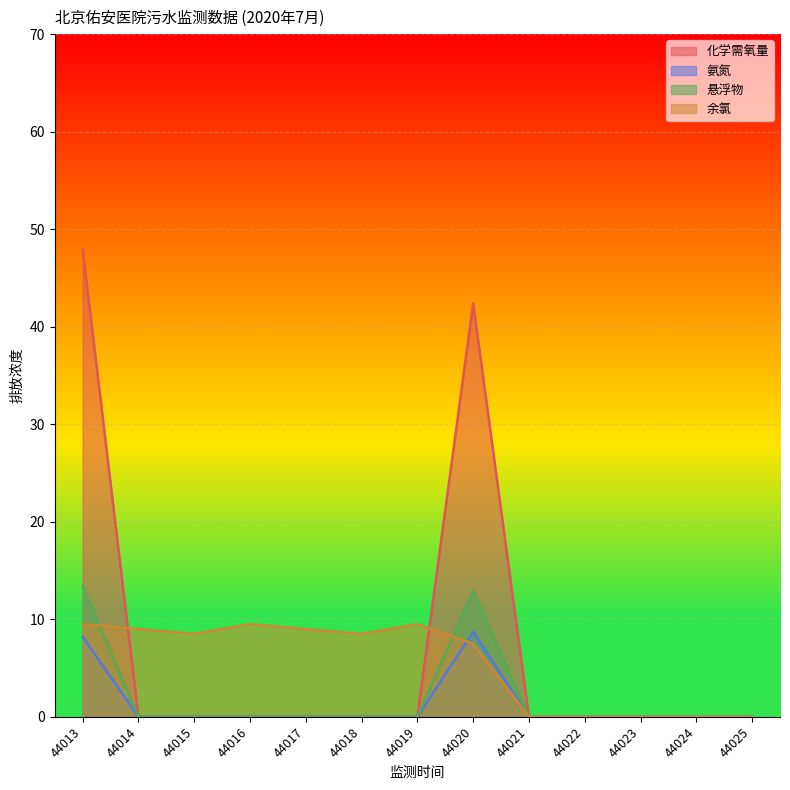

What is the difference between the 化学需氧量 values at 44018 and 44020?

42.4